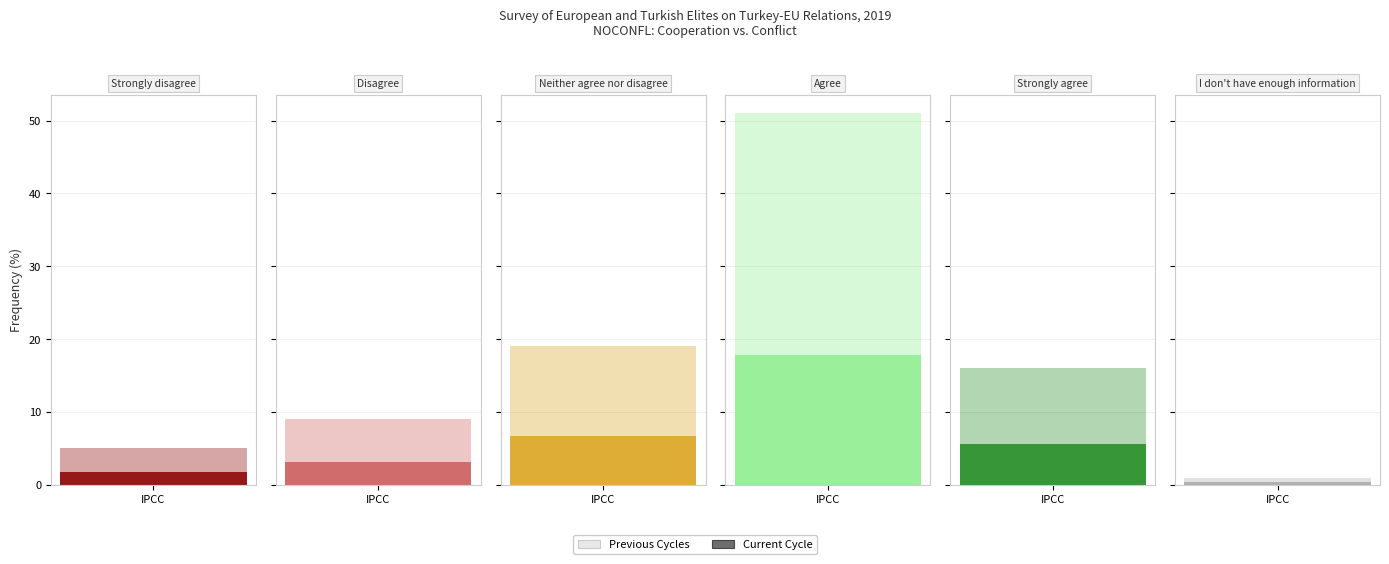

What is the maximum value shown in the chart?

51